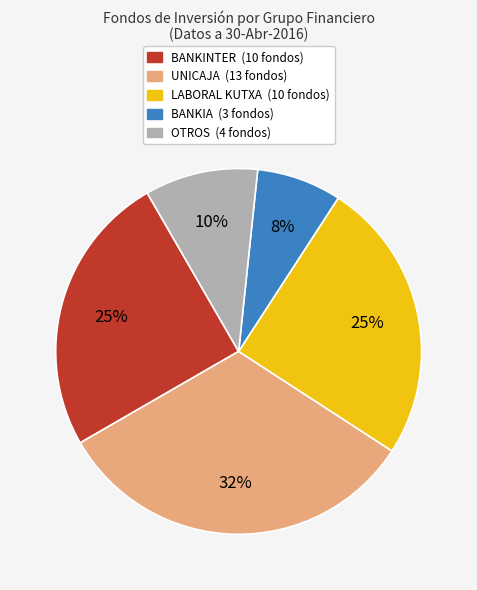

To the nearest percent, what is the average slice percentage?

20%